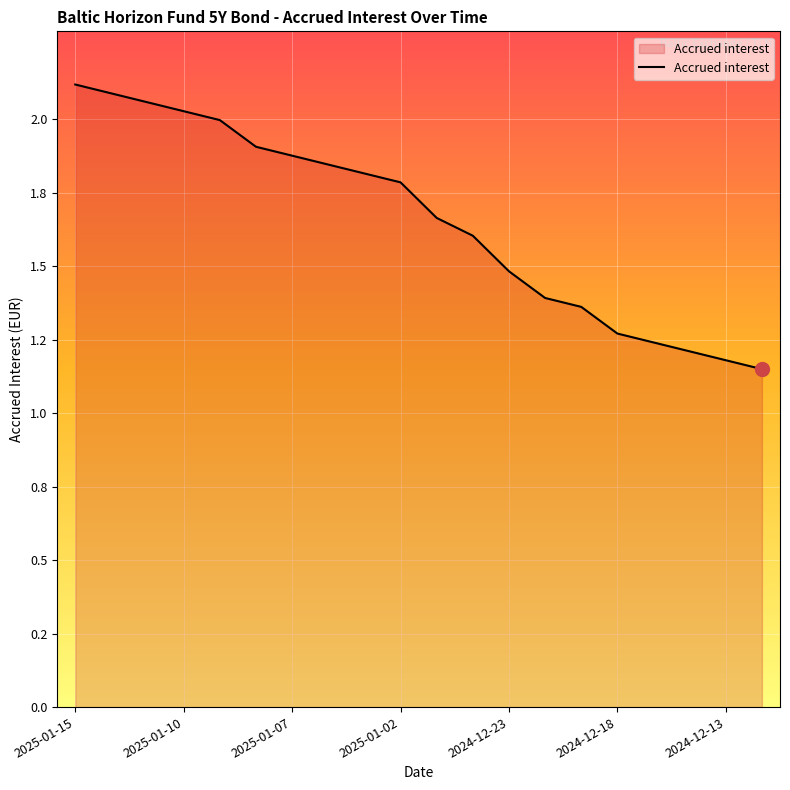

Is this an area chart (filled region under the line)?

Yes